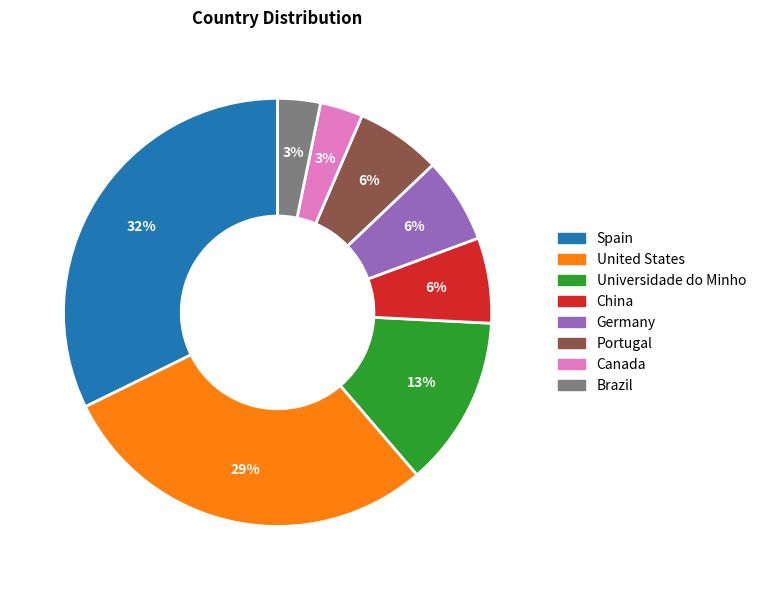

To the nearest percent, what is the average slice percentage?

12%